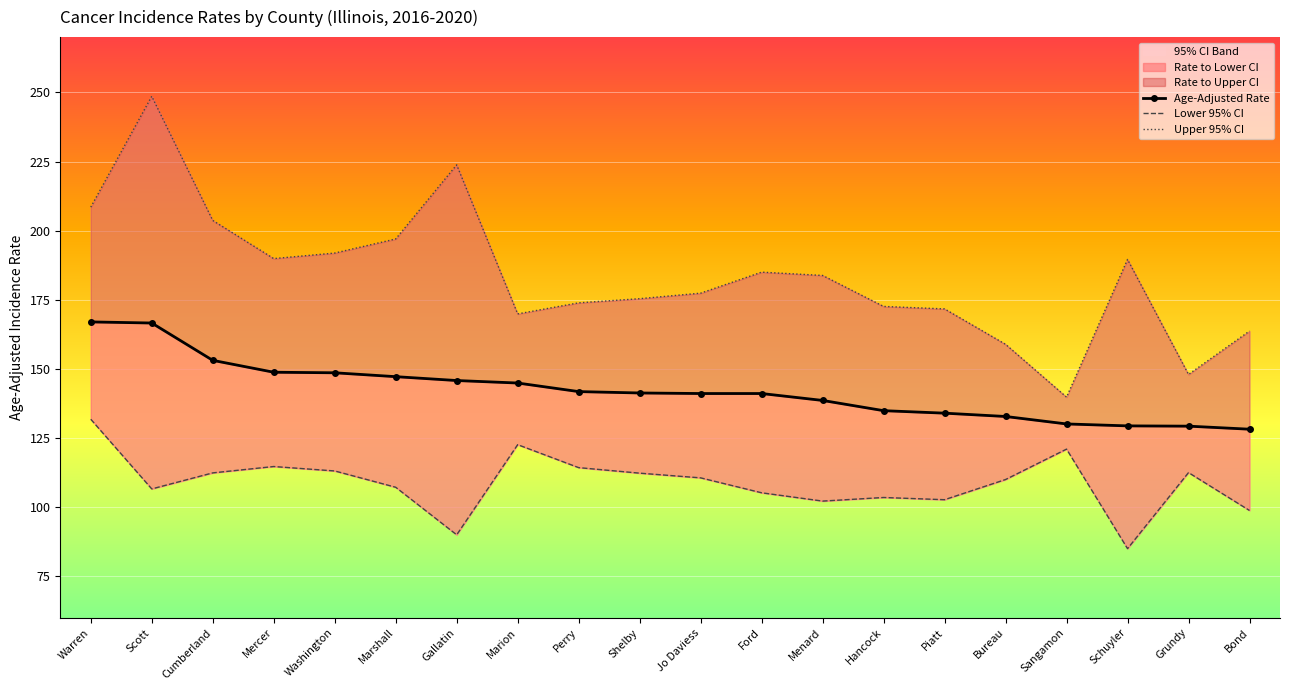

What is the sum of all Lower 95% CI values?

2176.5